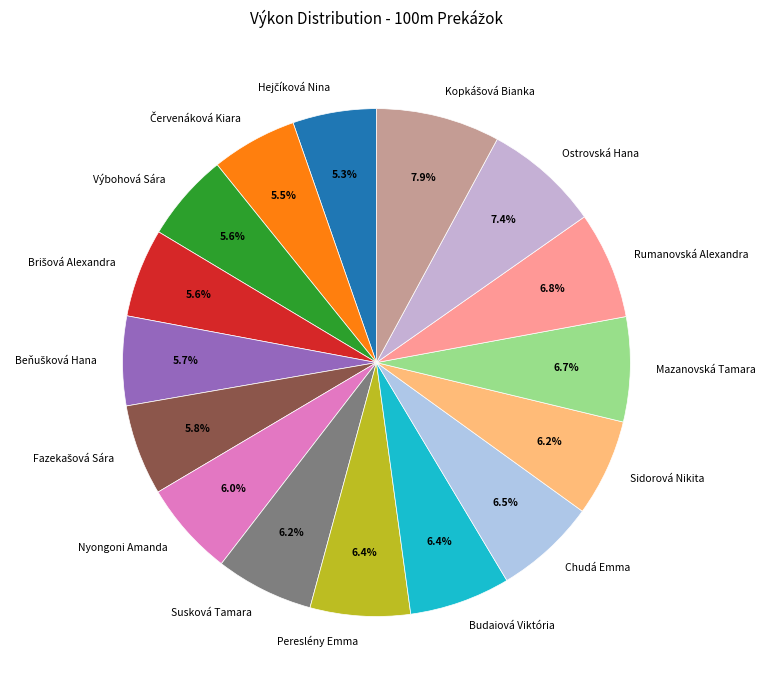

What is the total percentage of Nyongoni Amanda and Ostrovská Hana?

13.4%